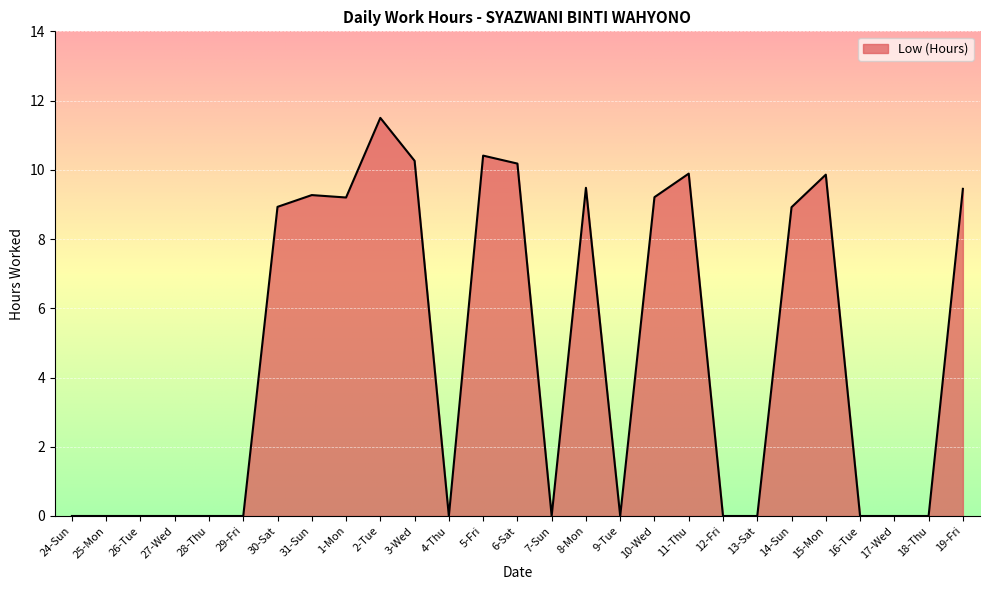

What is the maximum value shown in the chart?

11.5